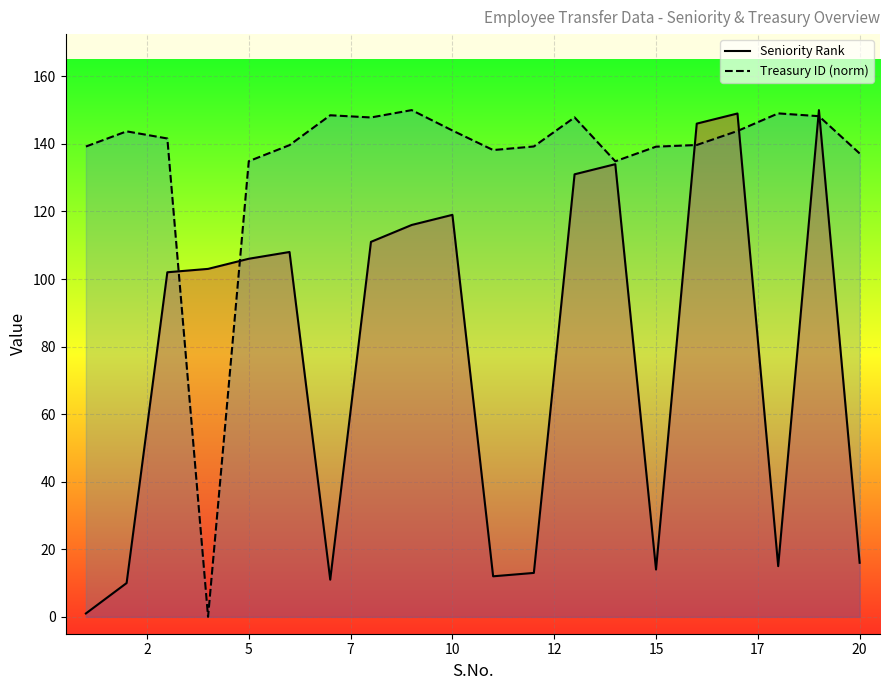

Rank the series by their average value, from highest to lowest.

Treasury ID (norm), Seniority Rank